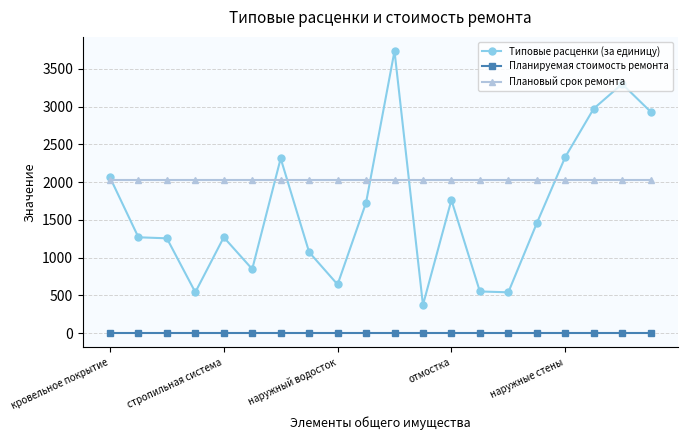

True or false: Планируемая стоимость ремонта and Типовые расценки (за единицу) intersect in this chart.

False